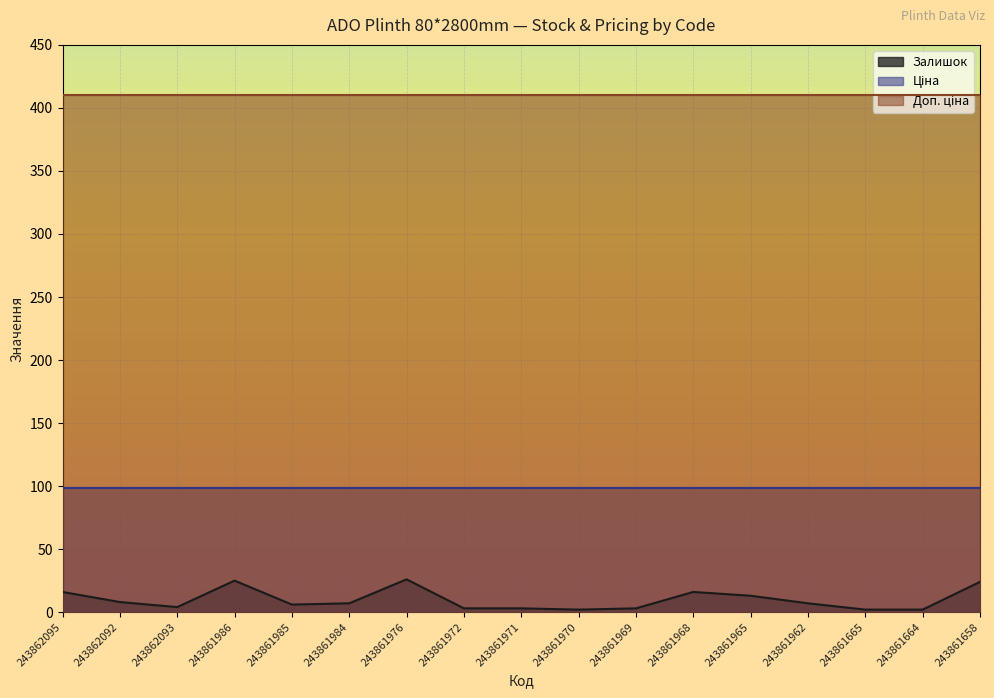

Which label corresponds to the largest value in the chart?

243862095